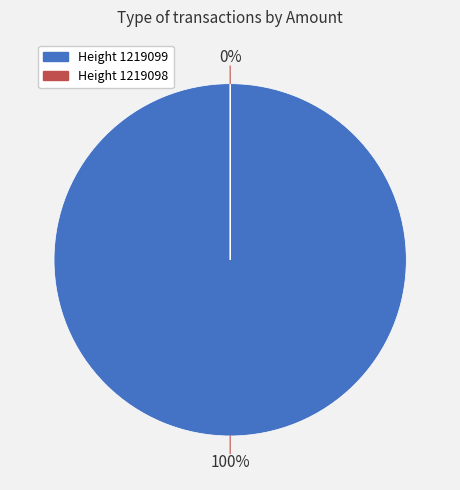

To the nearest percent, what percentage of the pie is 1219099?

100%